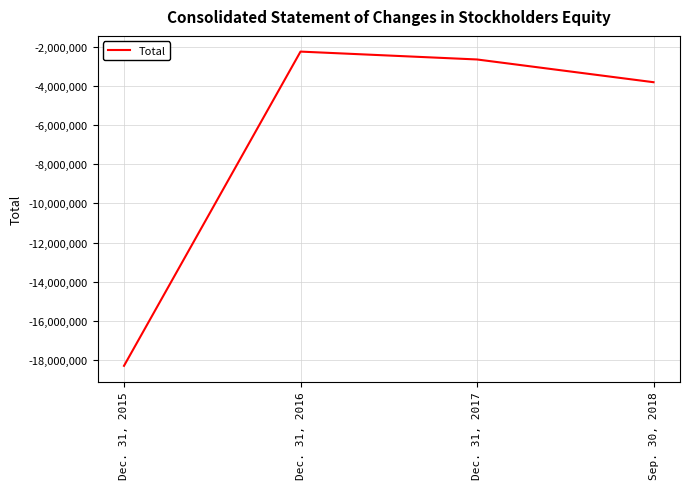

What is the change in value from Dec. 31, 2016 to Sep. 30, 2018?

-1565728